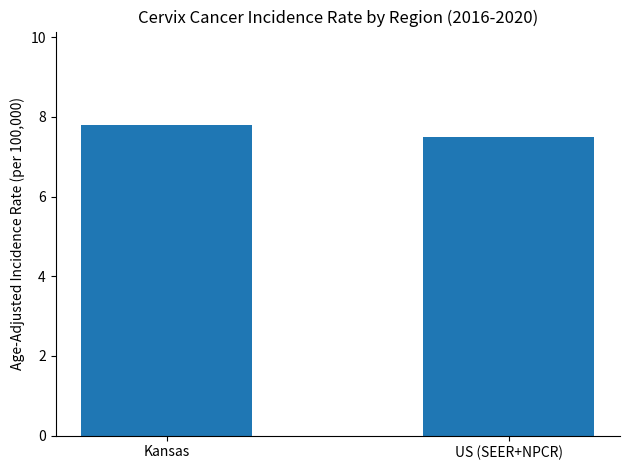

List the labels in order of value, largest first.

Kansas, US (SEER+NPCR)